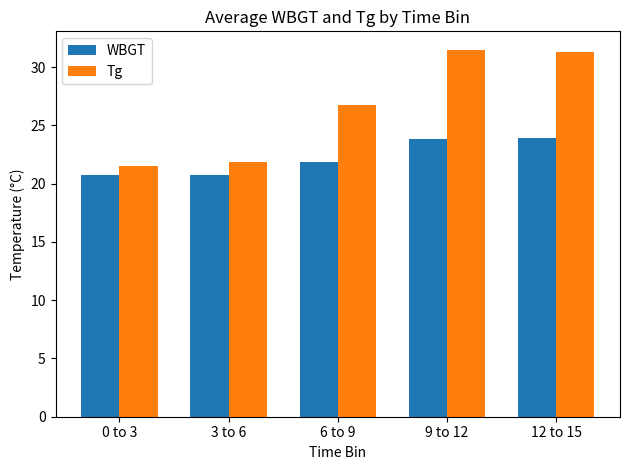

At which label does Tg first exceed 26?

6 to 9